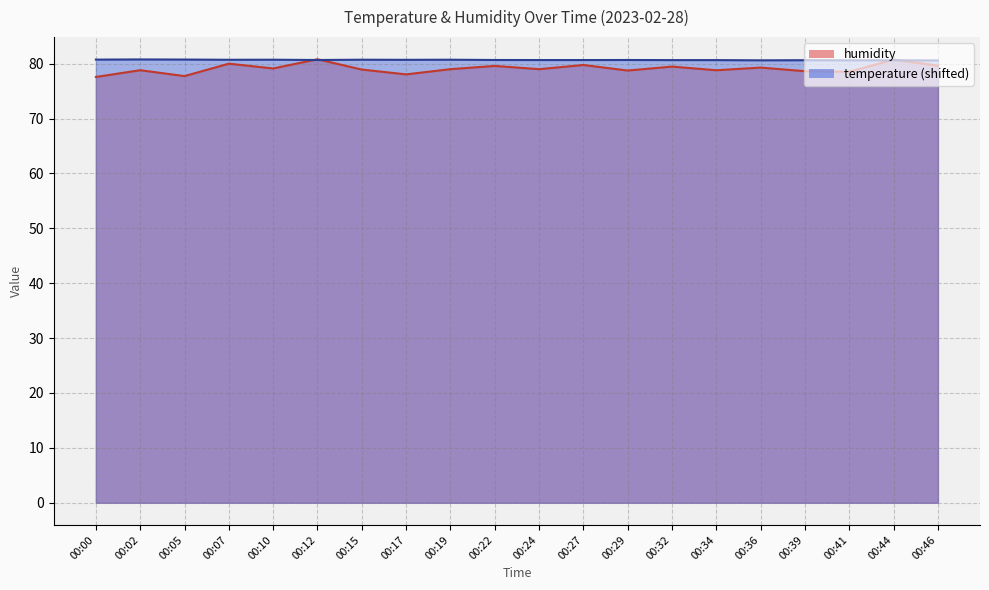

Does the chart display data point markers on the line(s)?

No